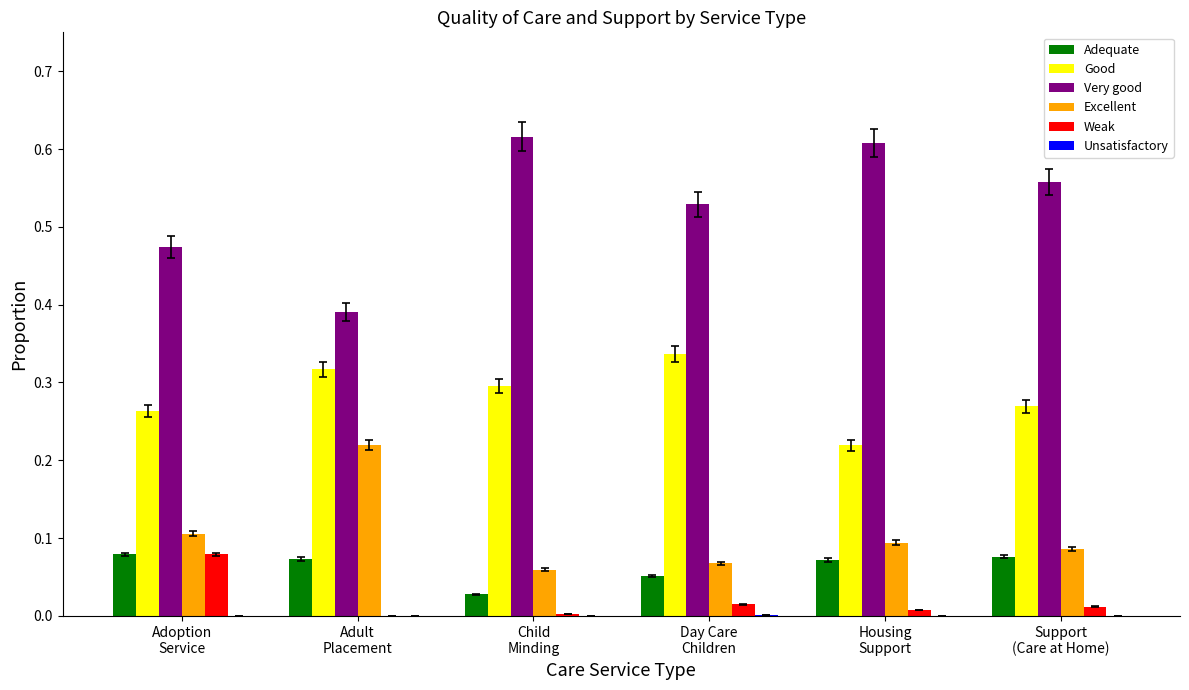

How many data points does each series have?

6